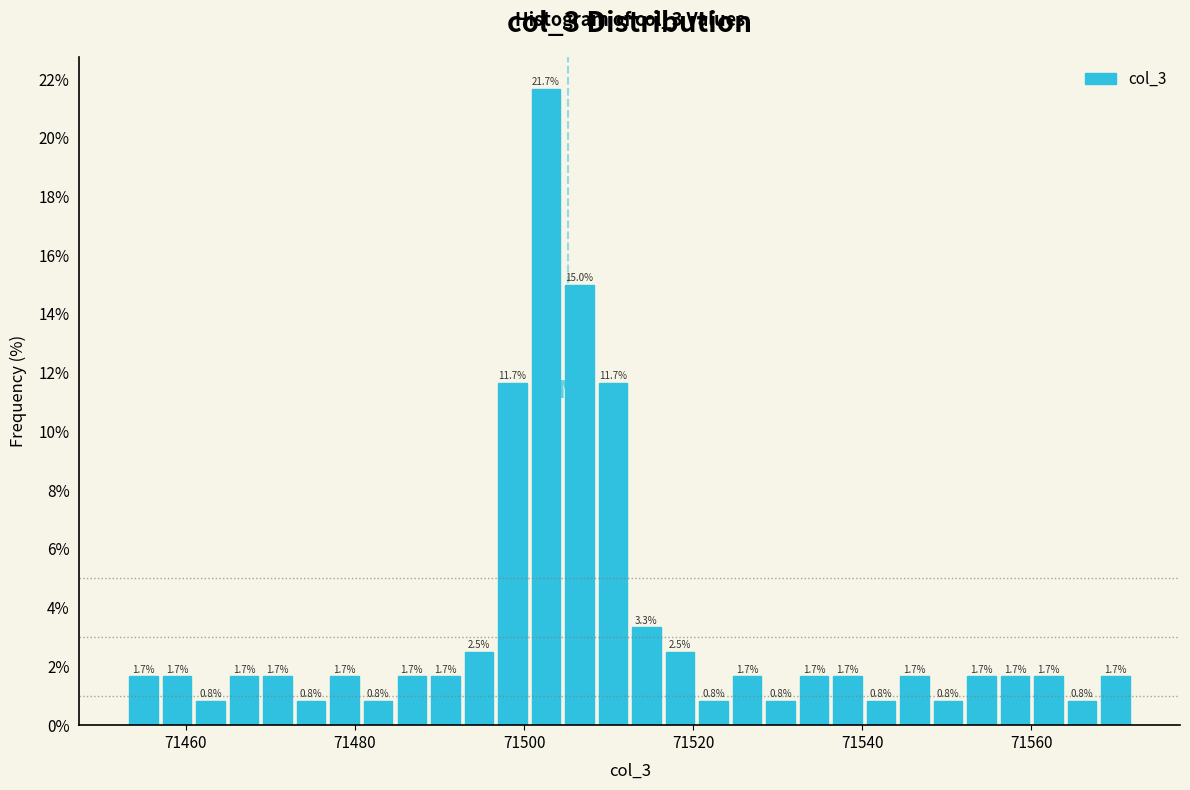

Around what value on the x-axis is the tallest bar? Give the approximate position of its centre, as read against the axis.

71502